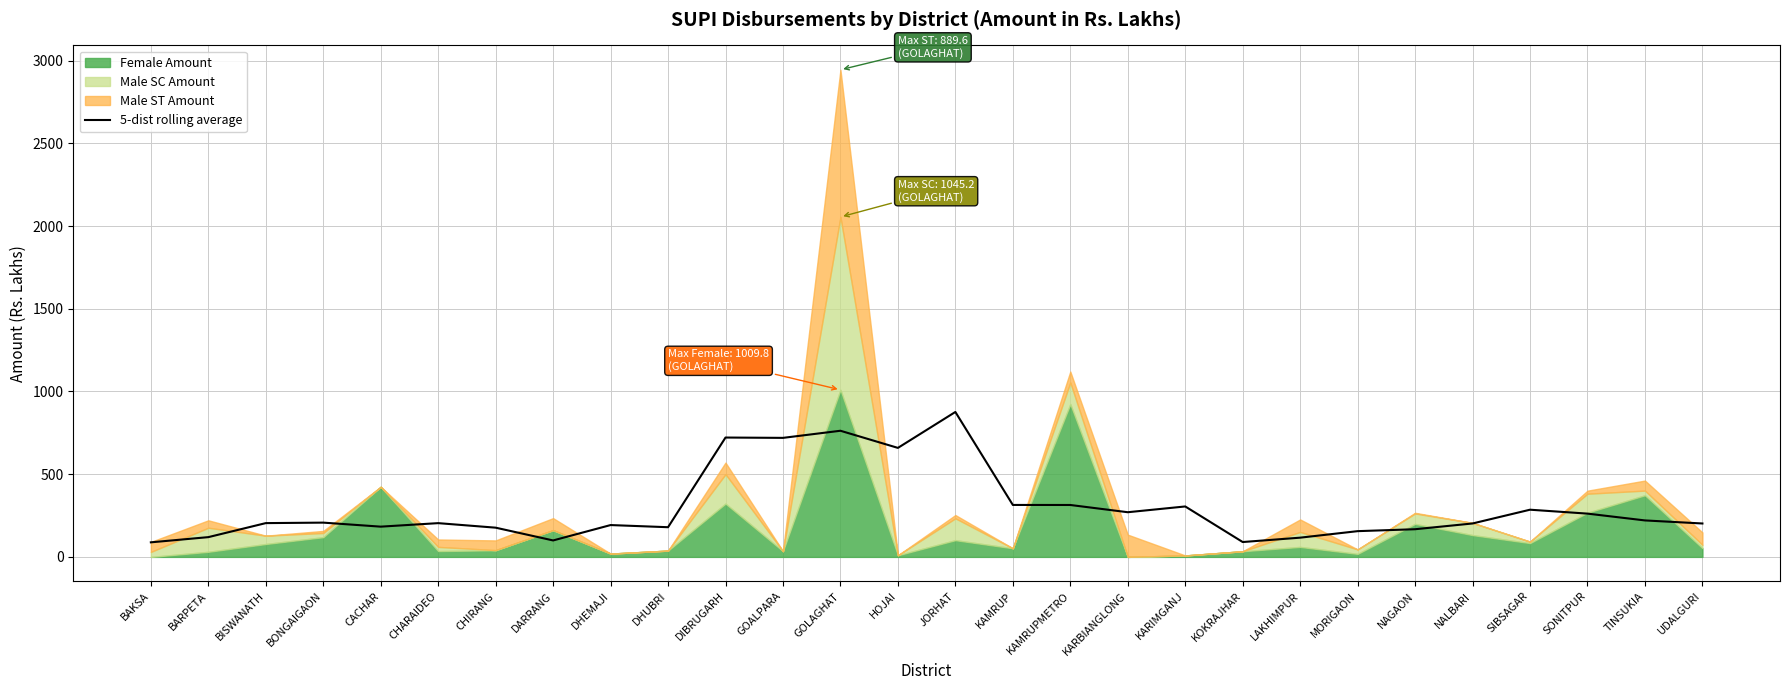

Count the number of values greater than 204.

15